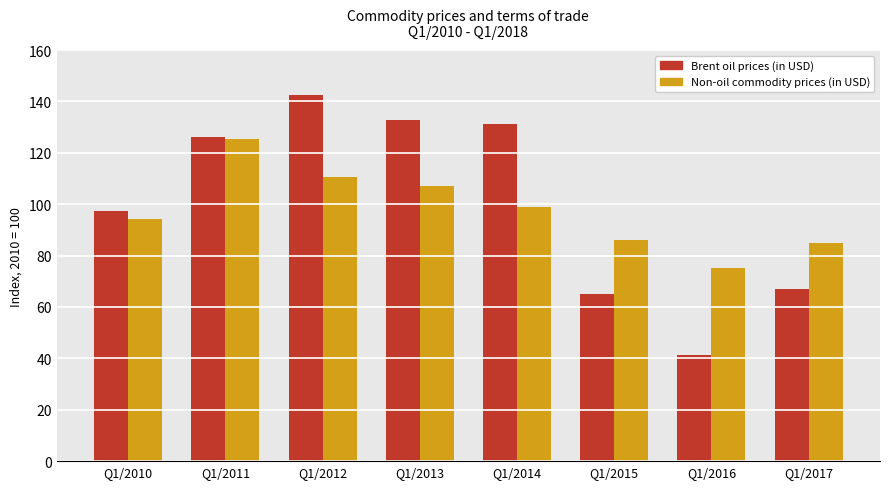

The Brent oil prices (in USD) series shows 97.5 at Q1/2010. True or false?

True